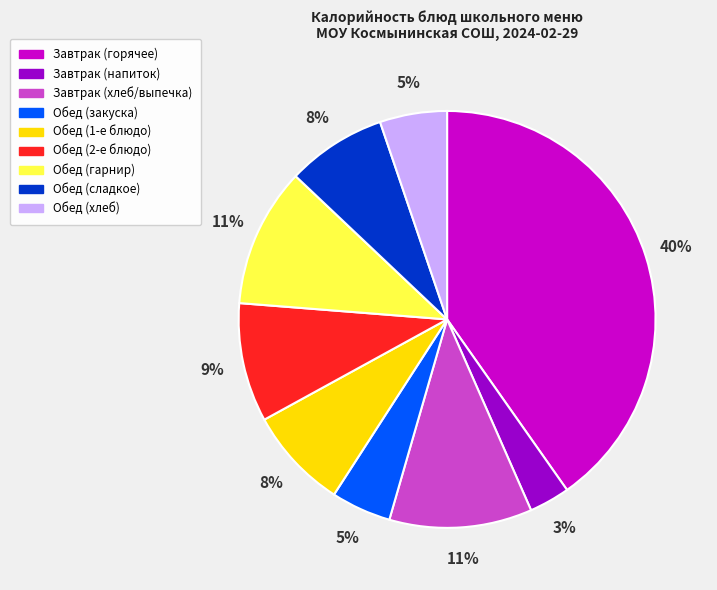

Count the number of slices in the pie.

9